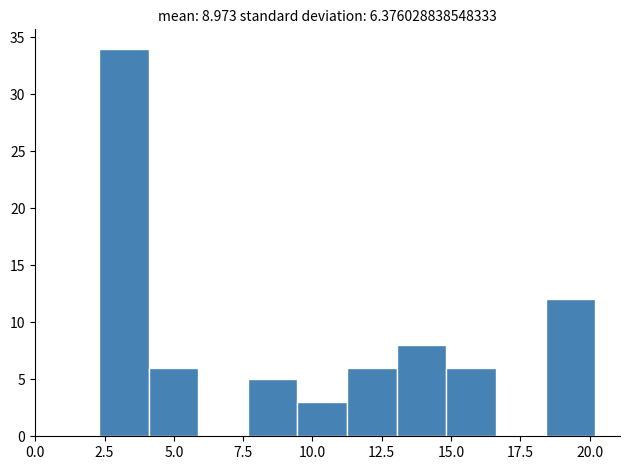

Read against the x-axis, roughly where is the centre of the tallest bar?

3.0